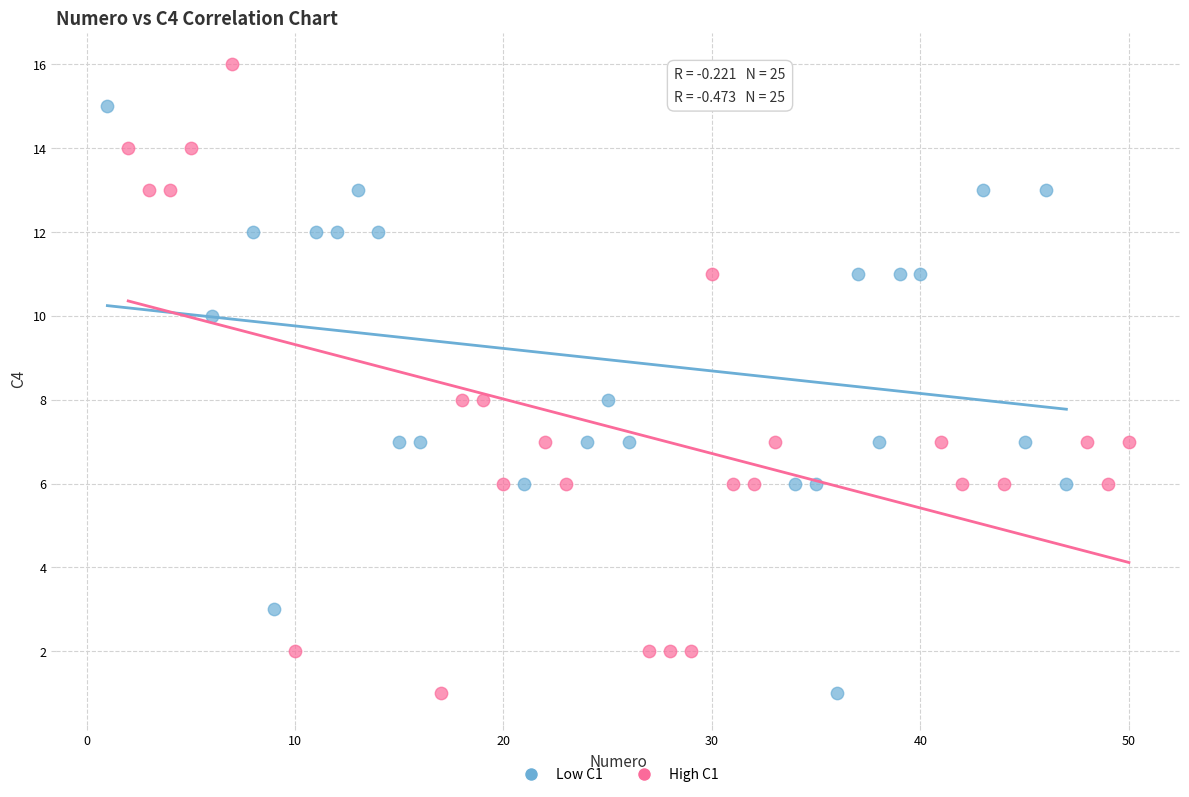

Which series contains the highest Y value?

High C1